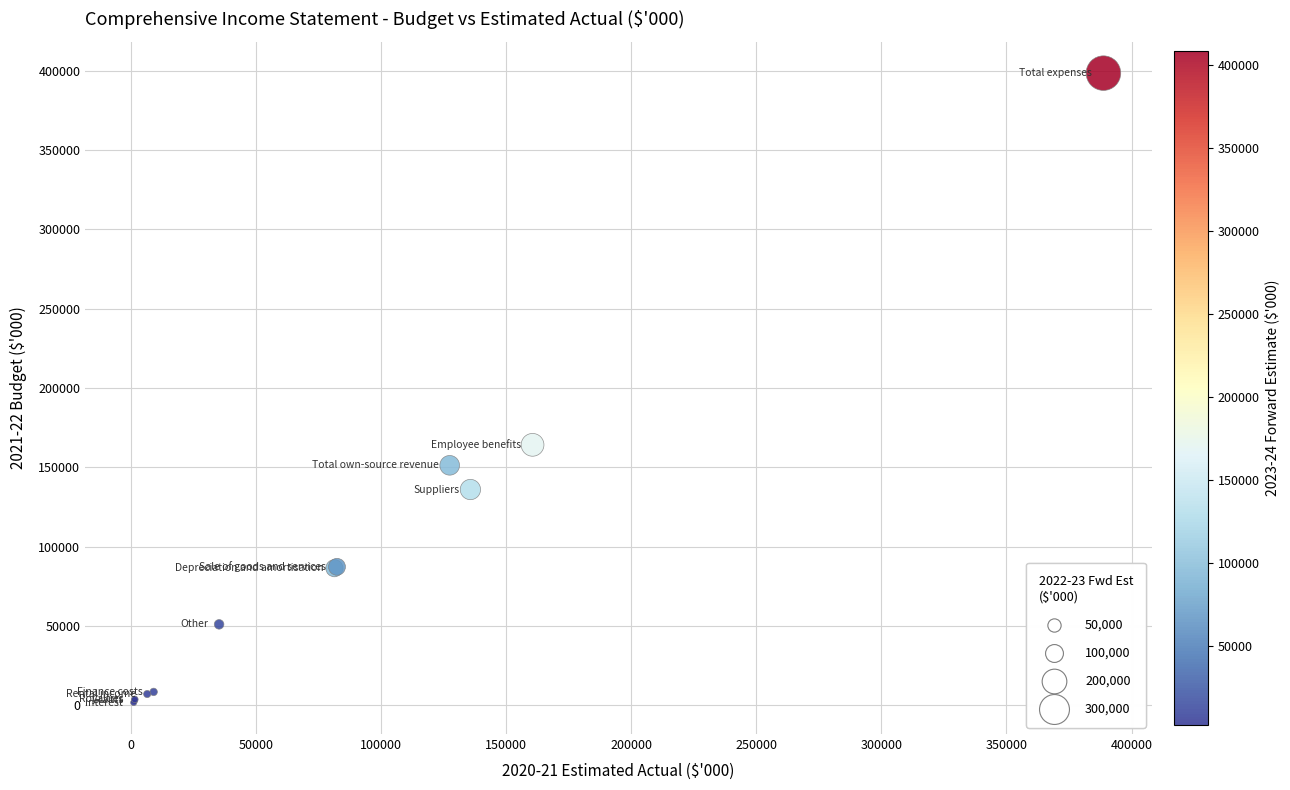

What Y value in the scatter plot is closest to 200117?

164210